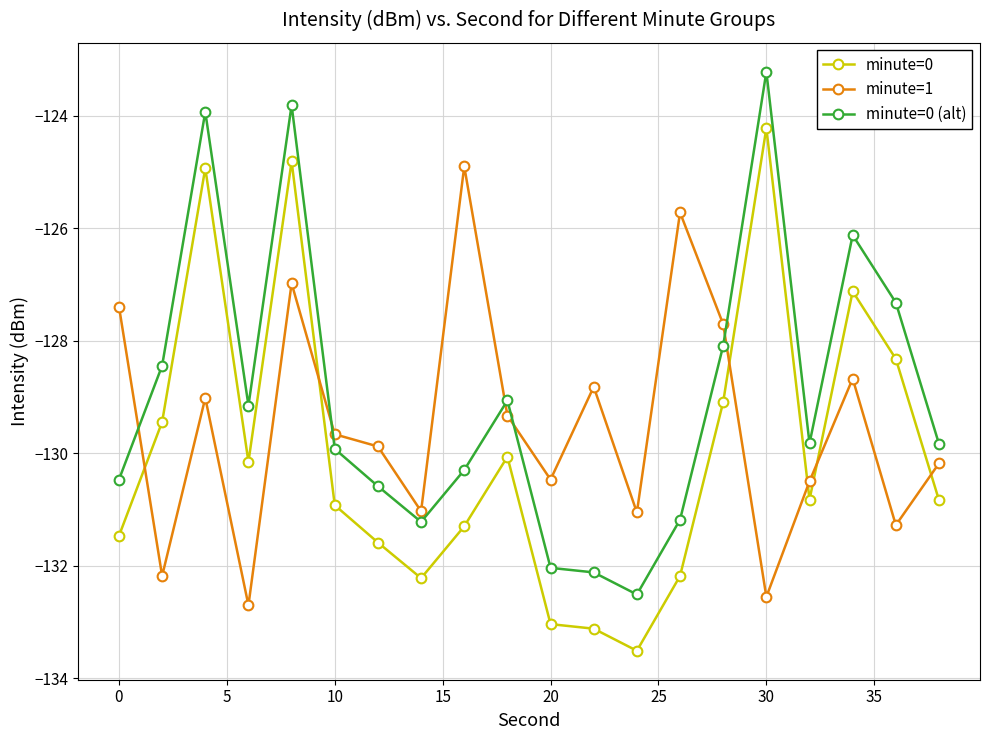

What is the average value of the minute=0 (alt) series?

-129.0